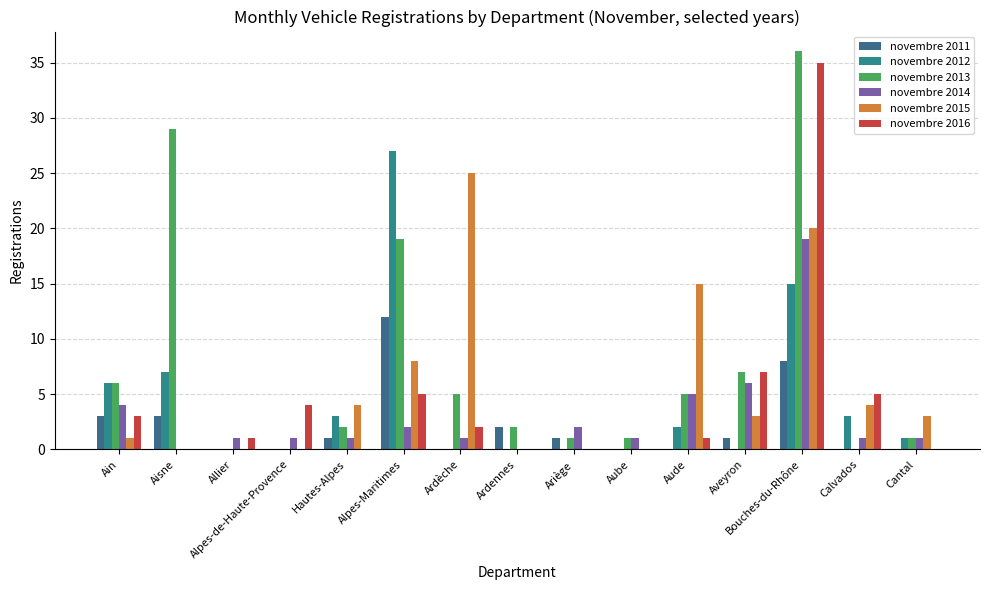

Reading left to right, what are all the values shown in this chart?

novembre 2011: 3	3	0	0	1	12	0	2	1	0	0	1	8	0	0
novembre 2012: 6	7	0	0	3	27	0	0	0	0	2	0	15	3	1
novembre 2013: 6	29	0	0	2	19	5	2	1	1	5	7	36	0	1
novembre 2014: 4	0	1	1	1	2	1	0	2	1	5	6	19	1	1
novembre 2015: 1	0	0	0	4	8	25	0	0	0	15	3	20	4	3
novembre 2016: 3	0	1	4	0	5	2	0	0	0	1	7	35	5	0